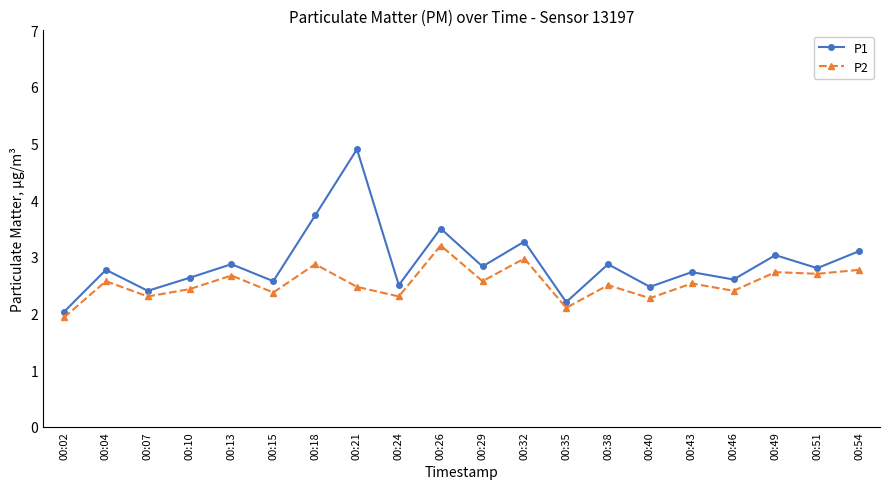

True or false: P1 and P2 cross at least once.

False